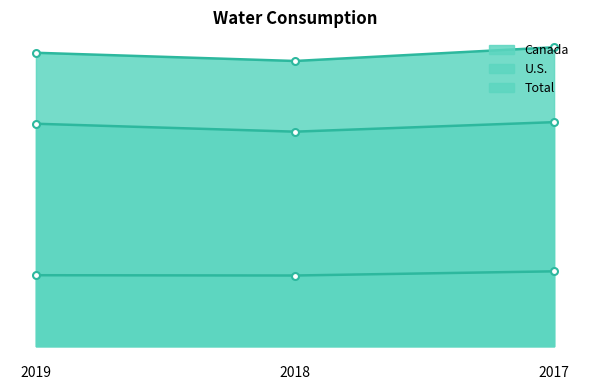

Rank the series at 2019 from highest to lowest value.

Total, U.S., Canada